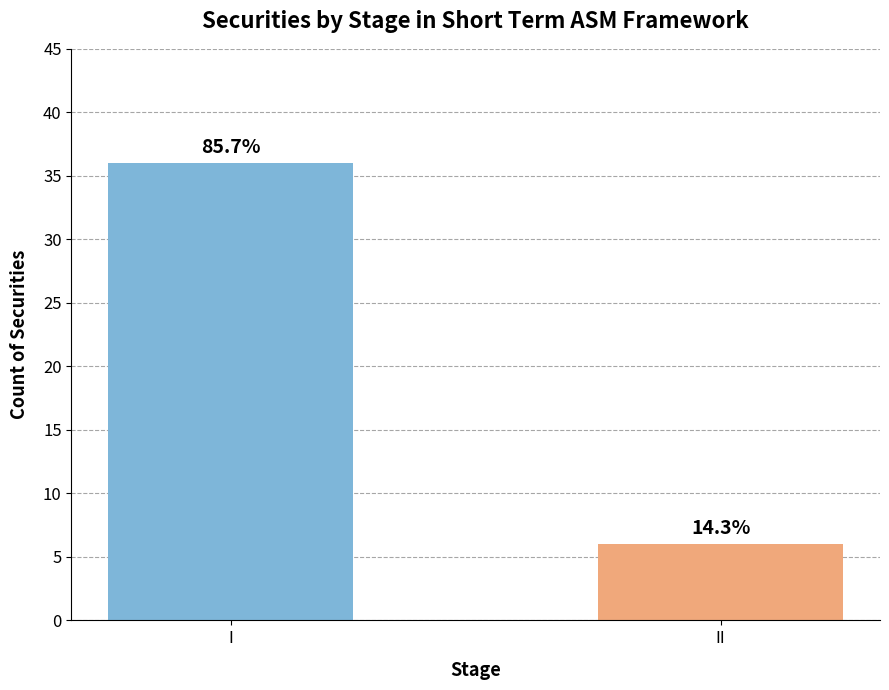

How many bars are there in total?

2